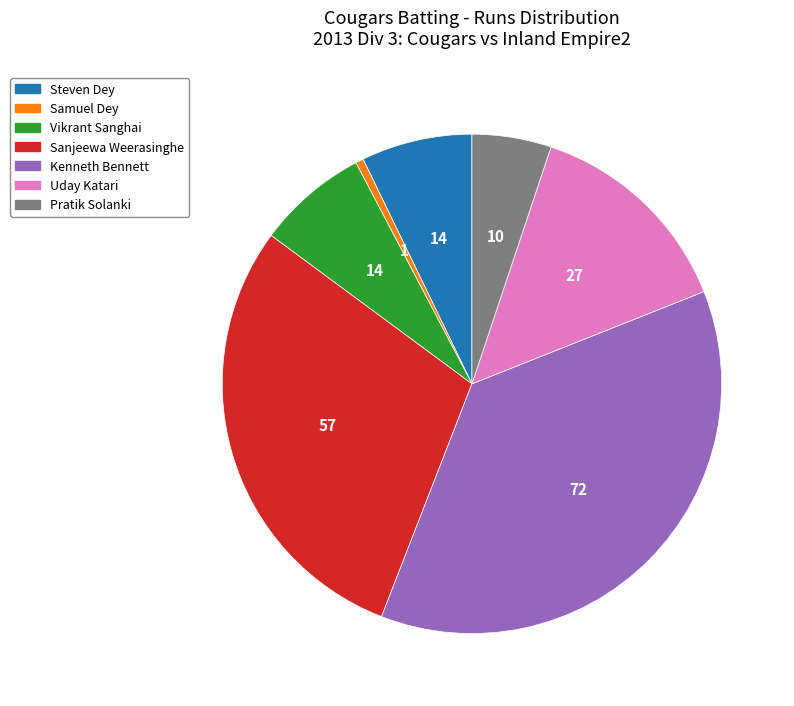

Is there any slice that represents more than half of the pie?

No